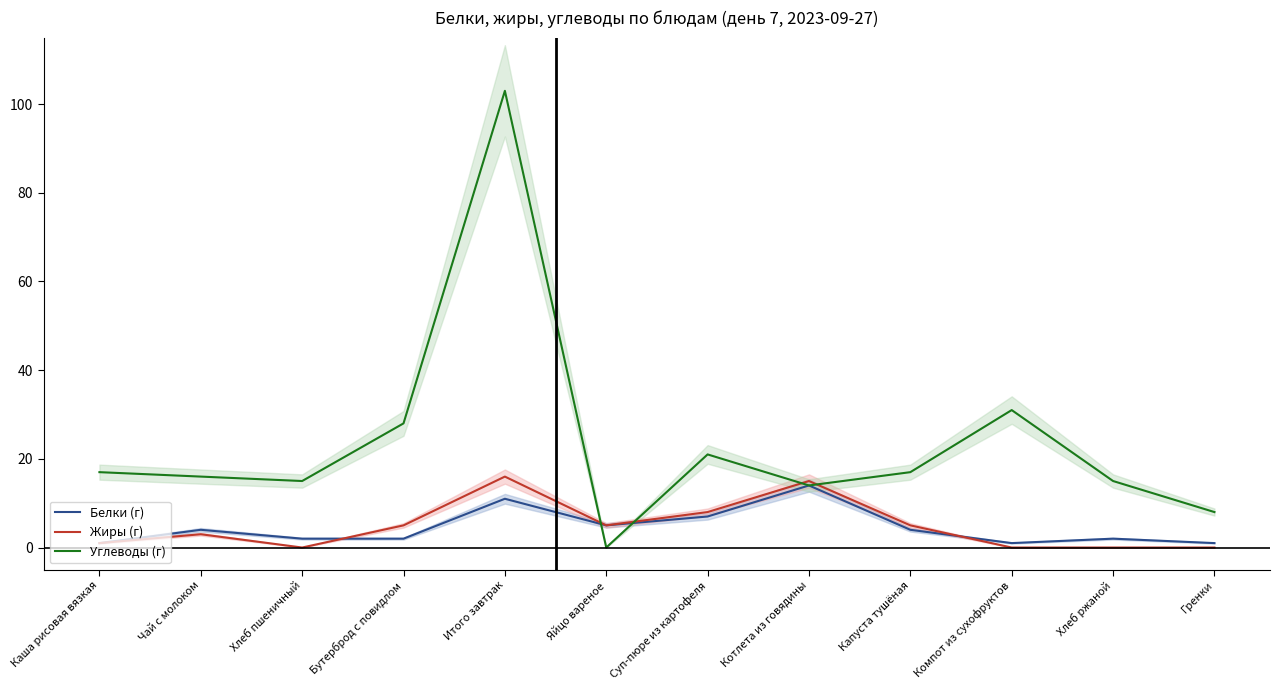

Reading right to left, transcribe all the data shown in this chart.

Белки (г): 1	2	1	4	14	7	5	11	2	2	4	1
Жиры (г): 0	0	0	5	15	8	5	16	5	0	3	1
Углеводы (г): 8	15	31	17	14	21	0	103	28	15	16	17